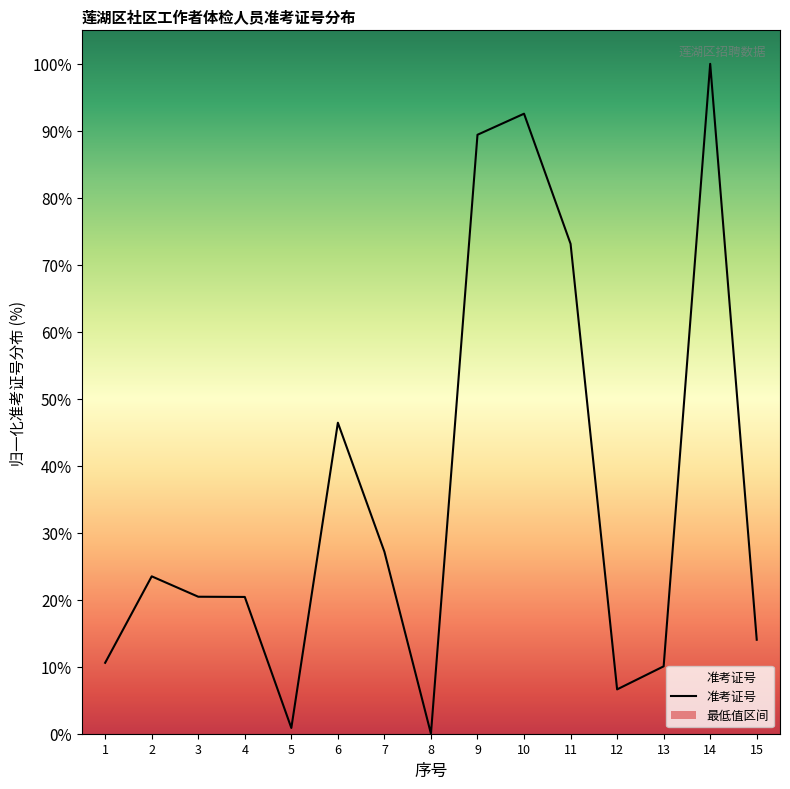

Is it true that the value at 5 is 0.9?

True